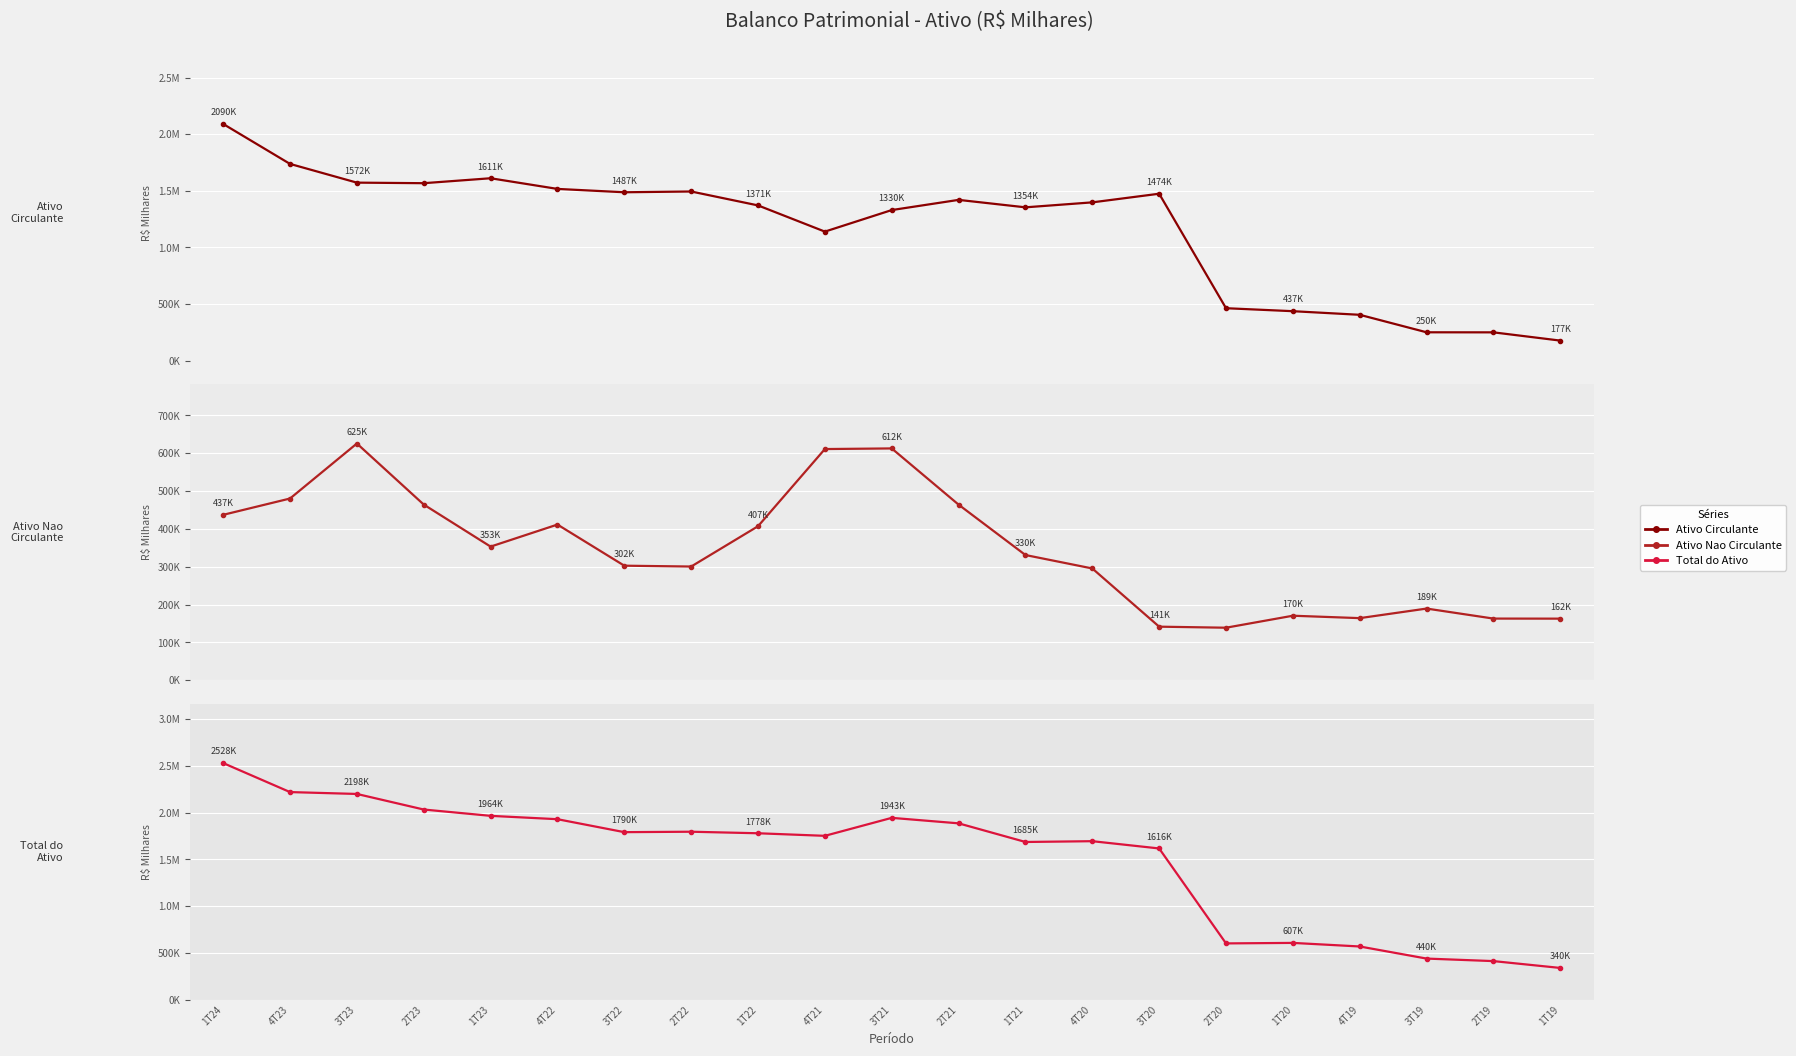

What is the label of the 11th point from the right?

3T21